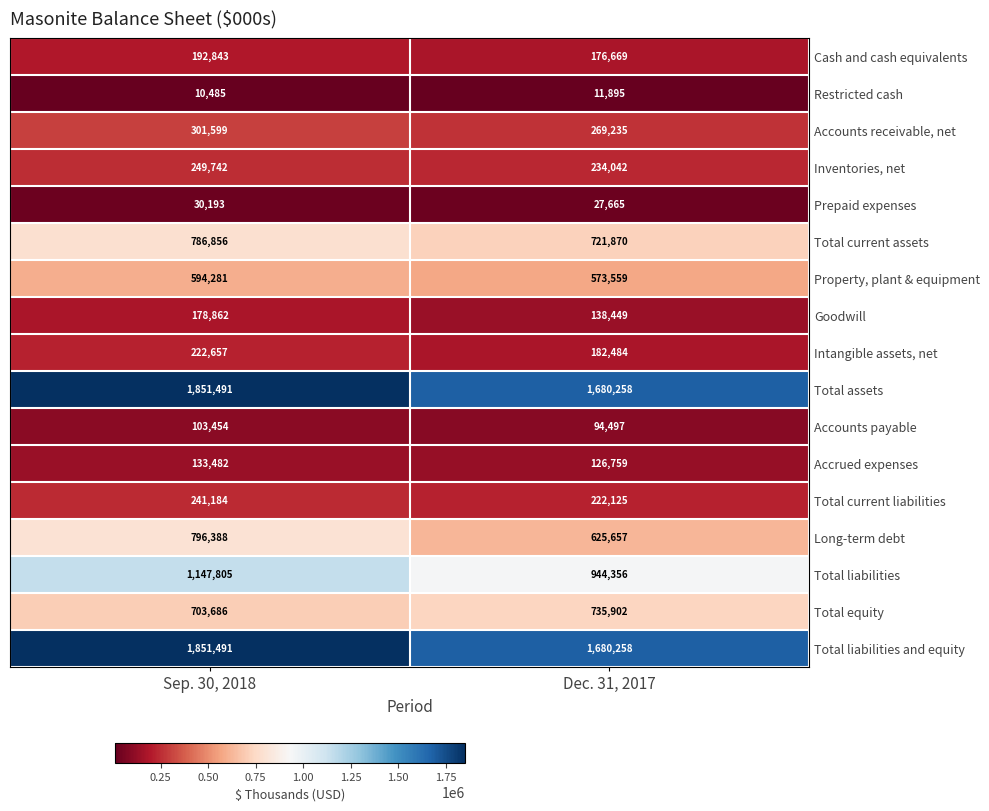

At which label is Accounts payable closest to 98975?

Dec. 31, 2017